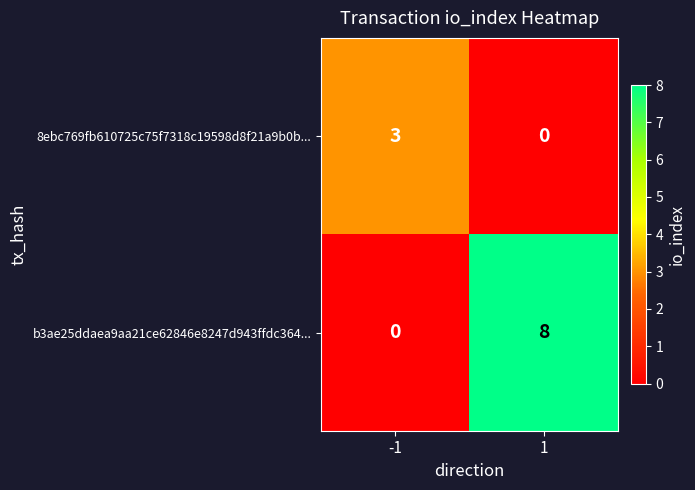

At which category is the sum across all series the highest?

1